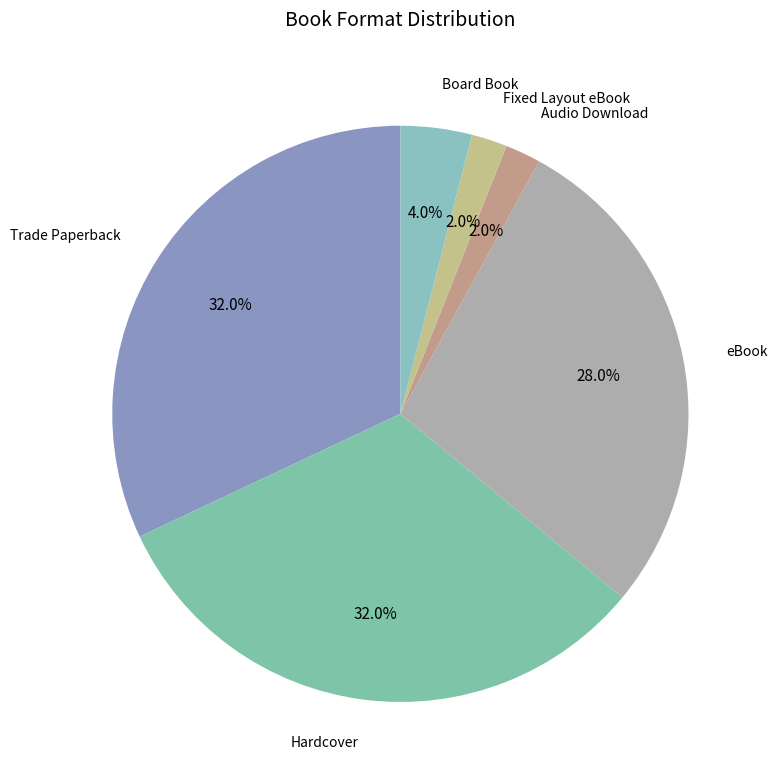

To the nearest percent, what percentage of the pie is Trade Paperback?

32%